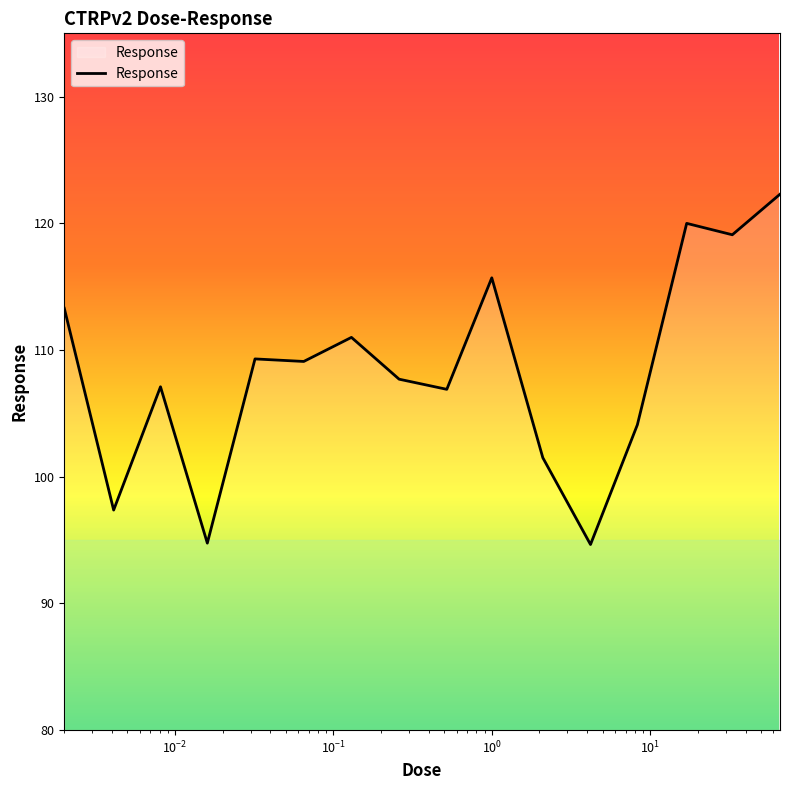

What is the greatest value displayed?

122.3